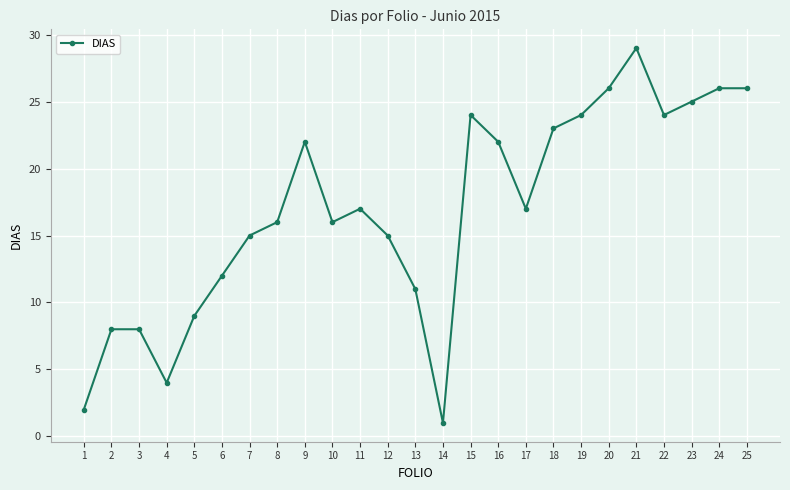

The value at 7 is 15. True or false?

True